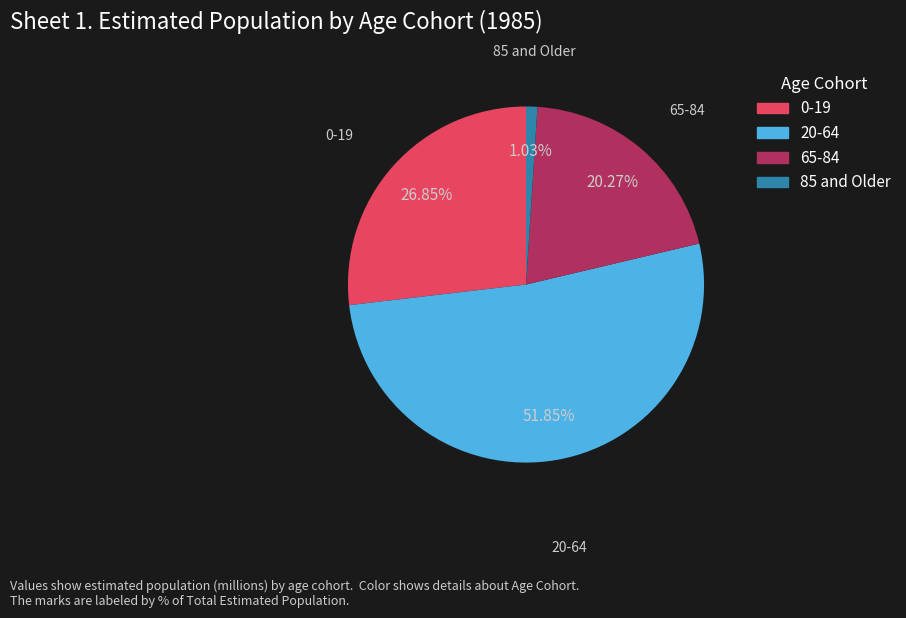

Is the sum of 20-64 and 0-19 greater than half?

Yes